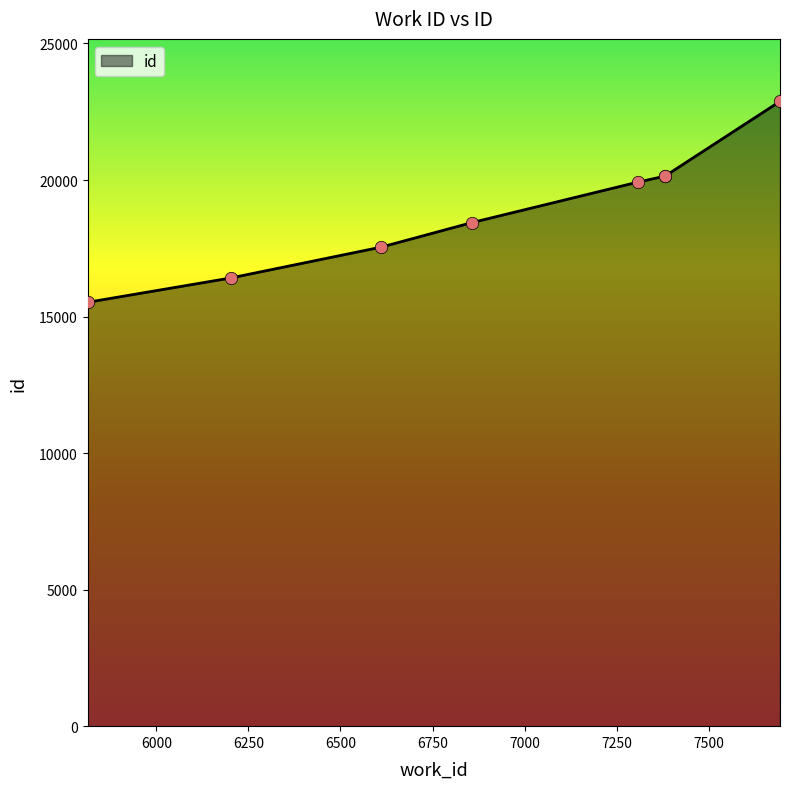

What is the change in value from 6202 to 7382?

+3733